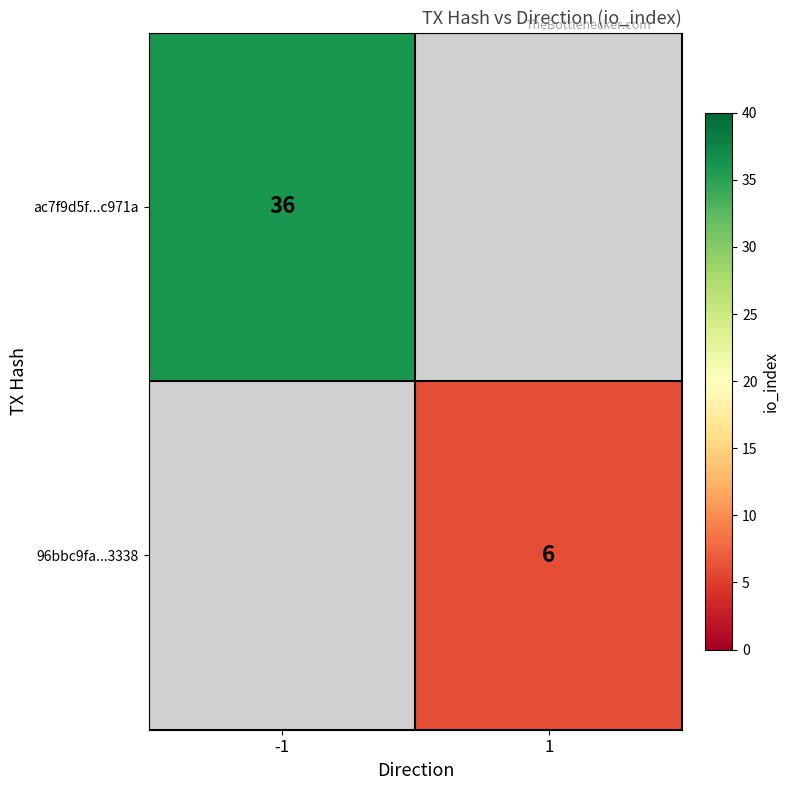

The value of ac7f9d5f...c971a at -1 is 49. True or false?

False